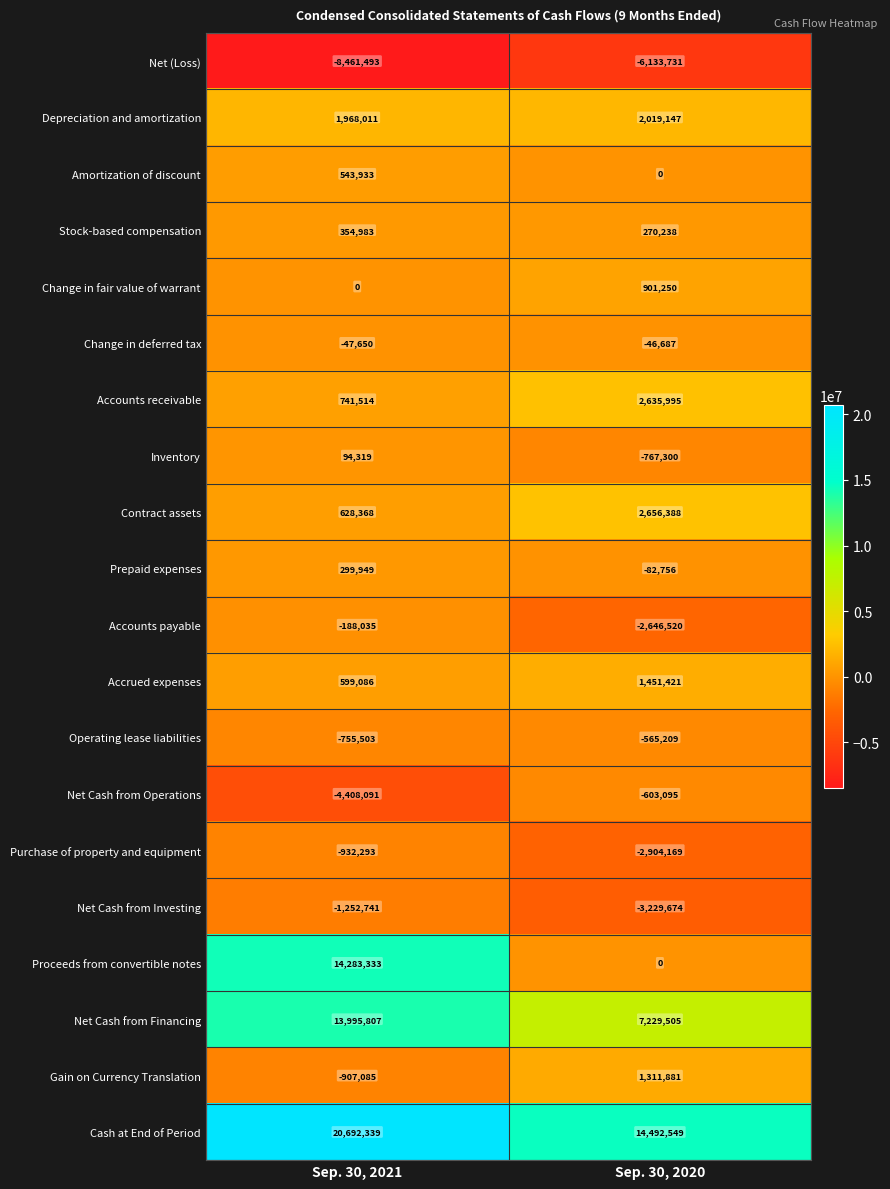

What is the difference between the maximum and minimum values in the Net Cash from Financing series?

6766302